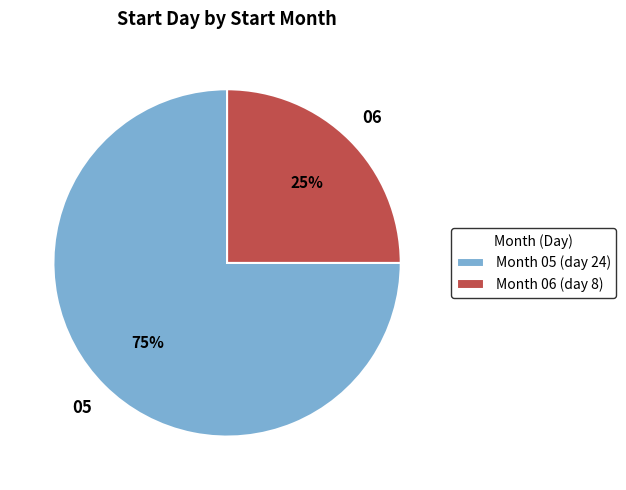

Is there a majority slice in this chart?

Yes